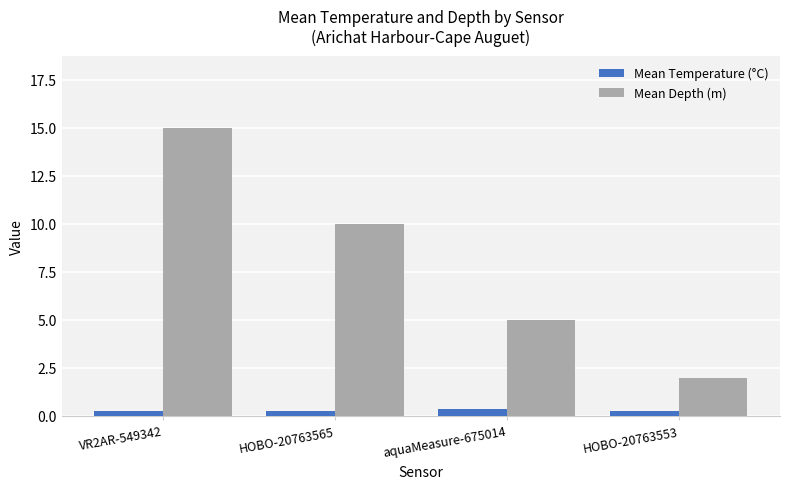

At HOBO-20763565, list the series in order from largest to smallest.

Mean Depth (m), Mean Temperature (°C)